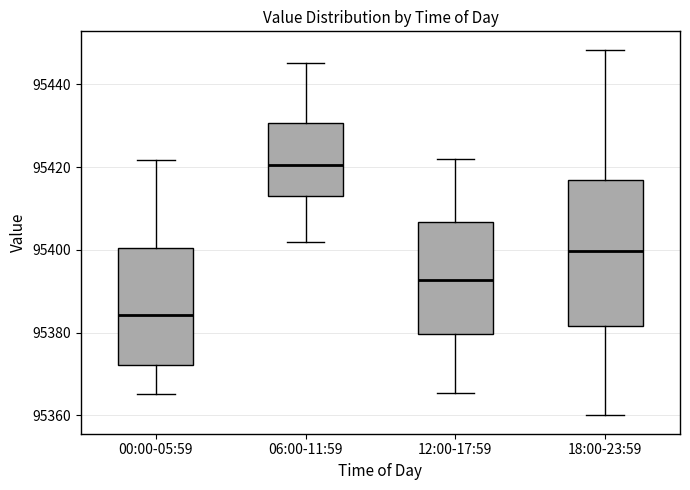

Reading left to right, read every box against the y-axis: the position of its median line, the range the box covers, and the ends of its whiskers. The values are not printed on the chart, so give them approximately, as read against the axis.

00:00-05:59: median 95384, box 95372 to 95400, whiskers 95366 to 95422
06:00-11:59: median 95420, box 95412 to 95430, whiskers 95402 to 95446
12:00-17:59: median 95392, box 95380 to 95406, whiskers 95366 to 95422
18:00-23:59: median 95400, box 95382 to 95416, whiskers 95360 to 95448